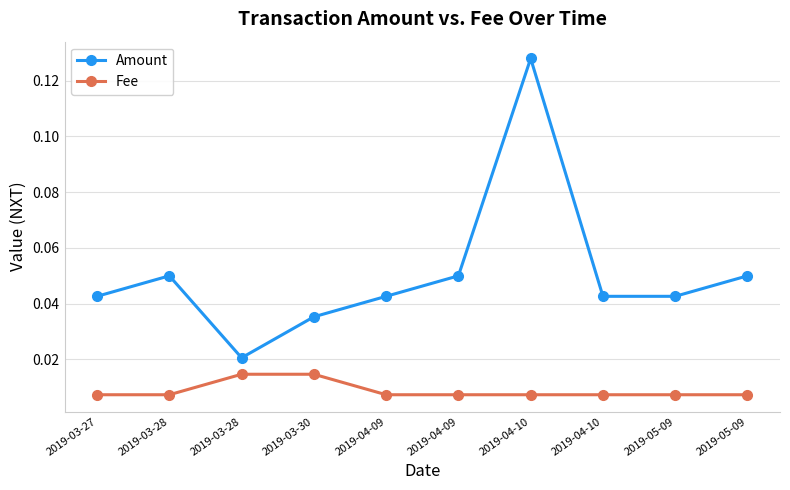

What are all the series names shown in the legend?

Amount, Fee